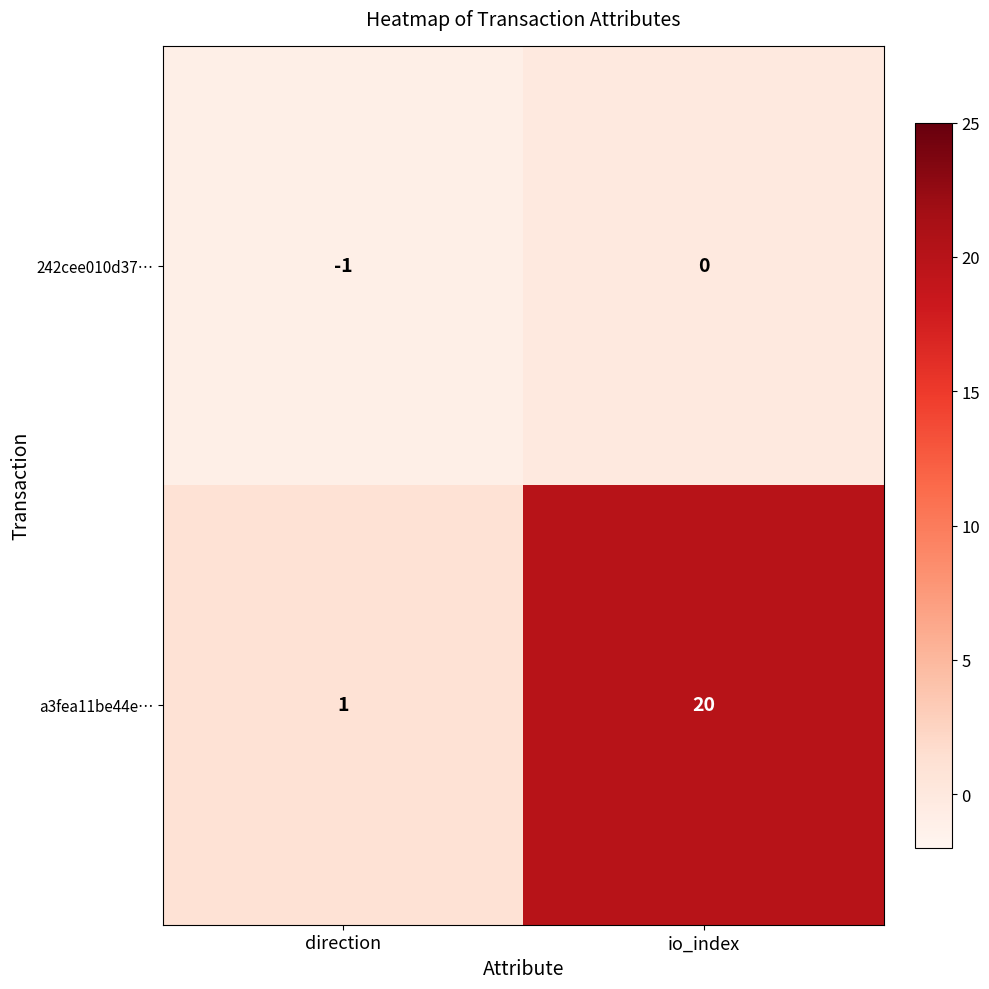

Between direction and io_index, which series saw the biggest shift?

a3fea11be44e…